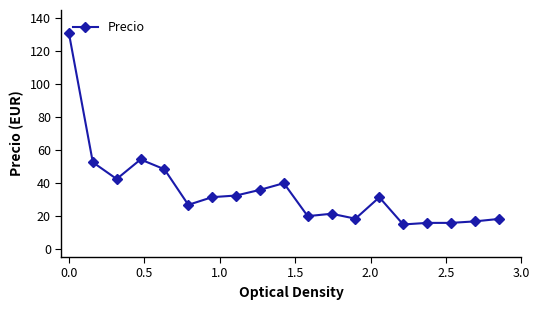

How many values exceed 31?

10